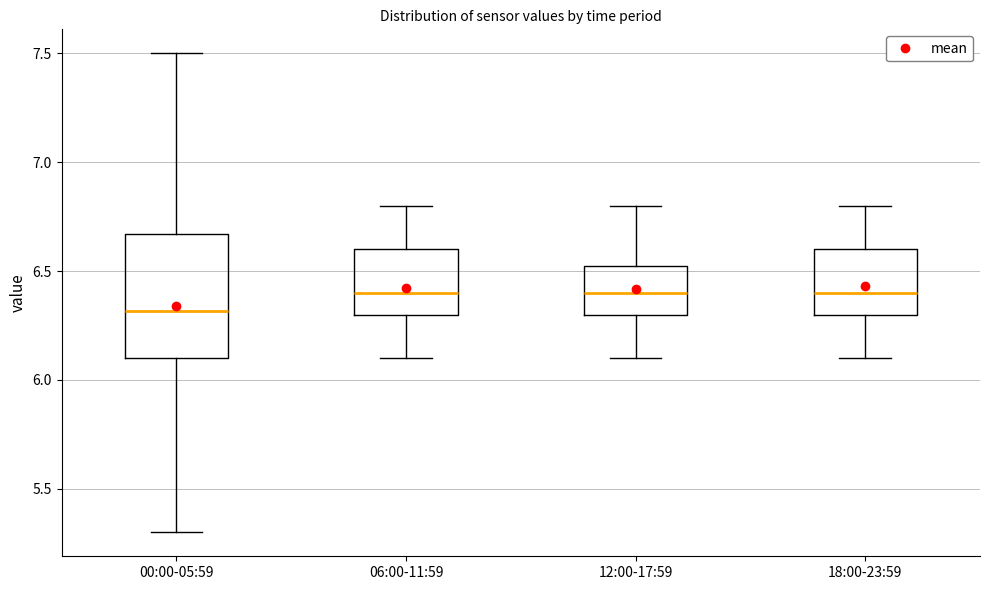

Which box is the tallest, from its lower edge to its upper edge?

00:00-05:59